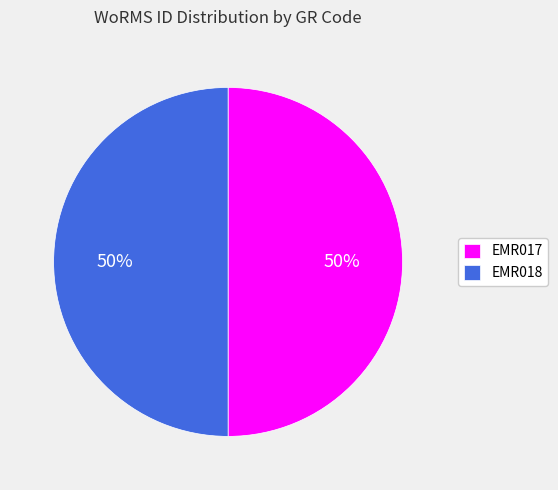

True or false: EMR017 accounts for 50% of the total.

True